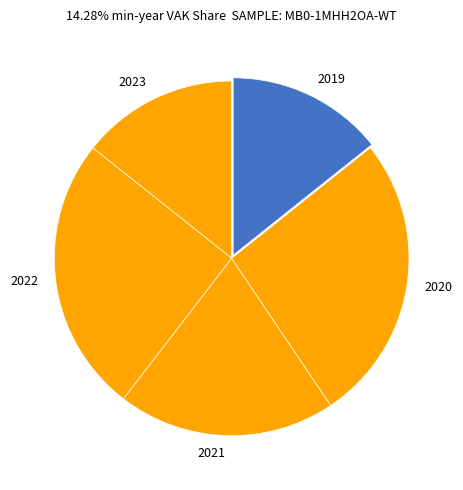

Do 2020 and 2023 together represent more than half of the pie?

No